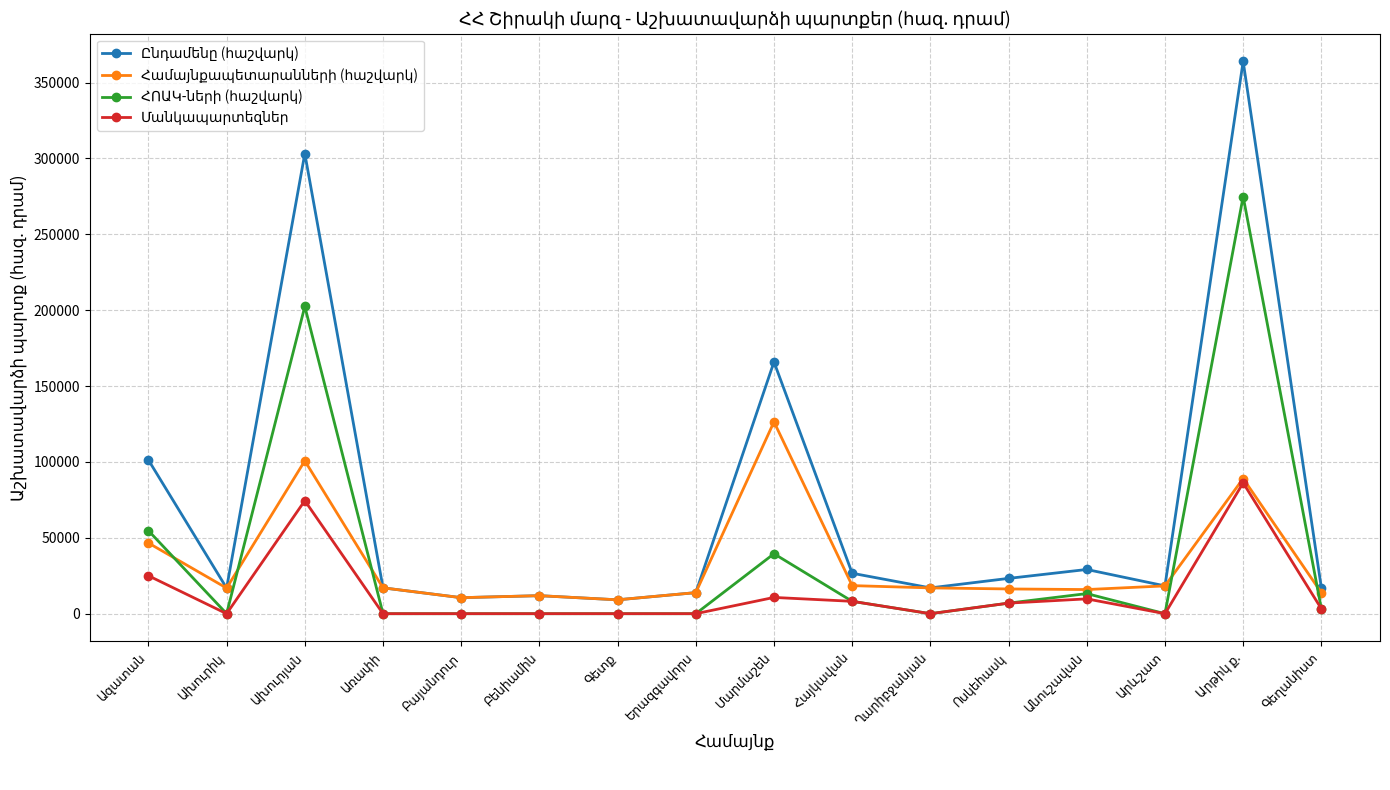

What is the greatest value displayed?

363938.7